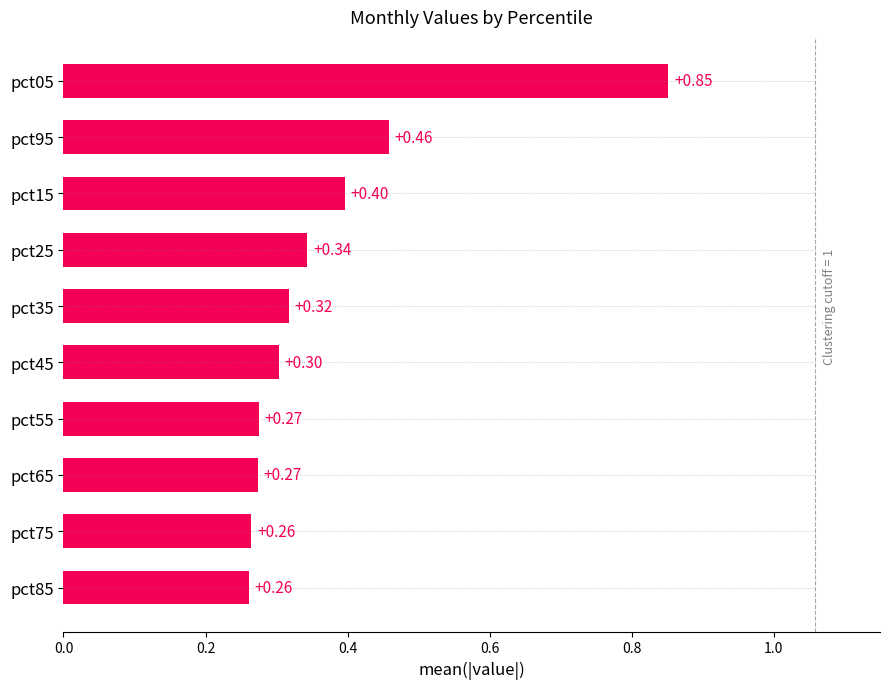

What is the difference between the maximum and minimum values?

0.6